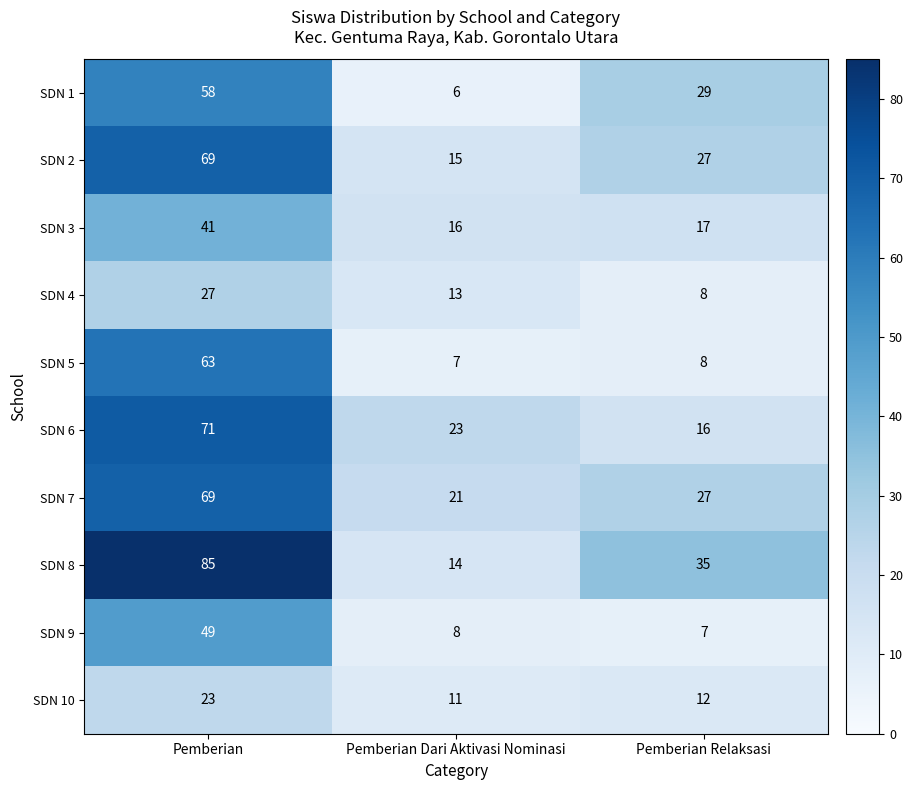

Rank the categories by SDN 4 value from highest to lowest.

Pemberian, Pemberian Dari Aktivasi Nominasi, Pemberian Relaksasi